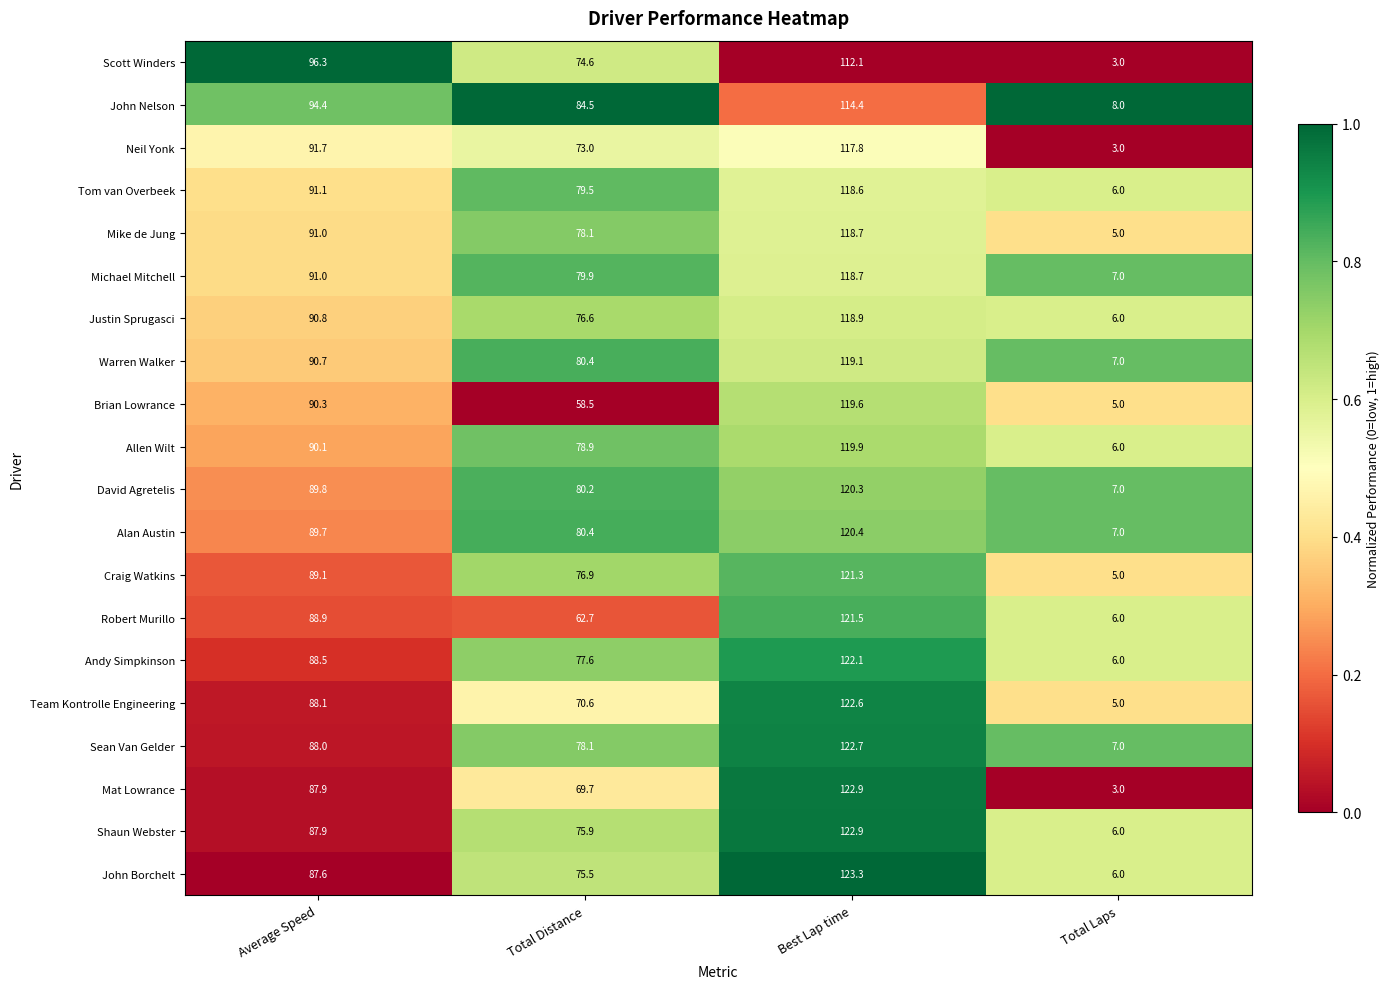

At which label does Robert Murillo first exceed 88?

Average Speed